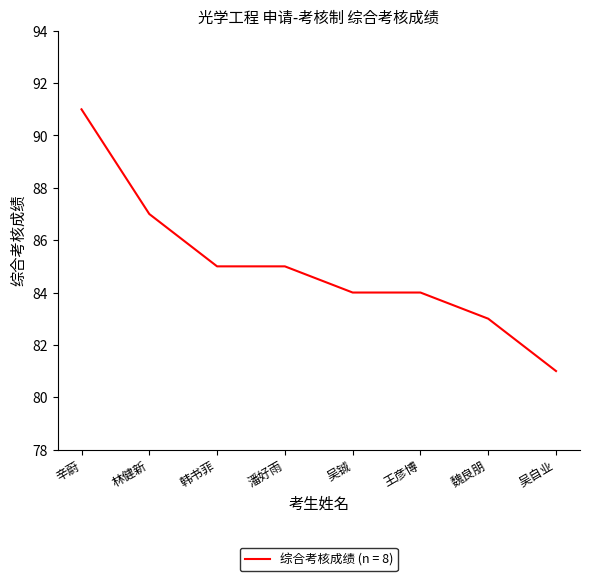

Reading left to right, list all the values displayed in this chart.

91	87	85	85	84	84	83	81